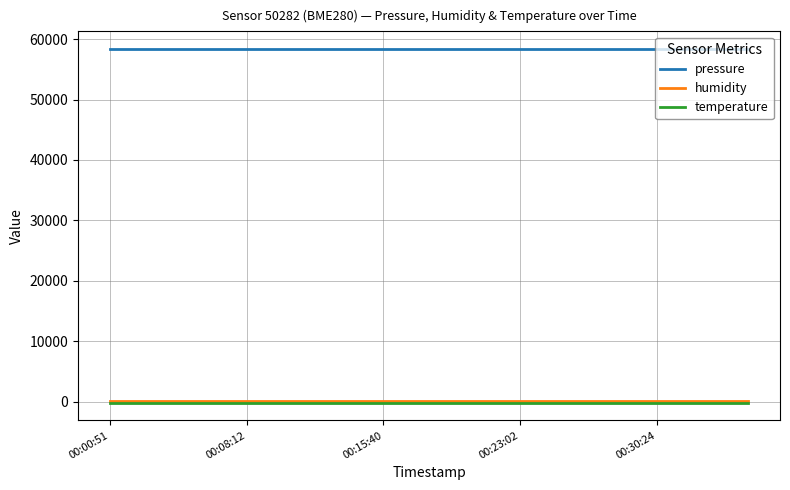

Which series has the largest total across all categories?

pressure